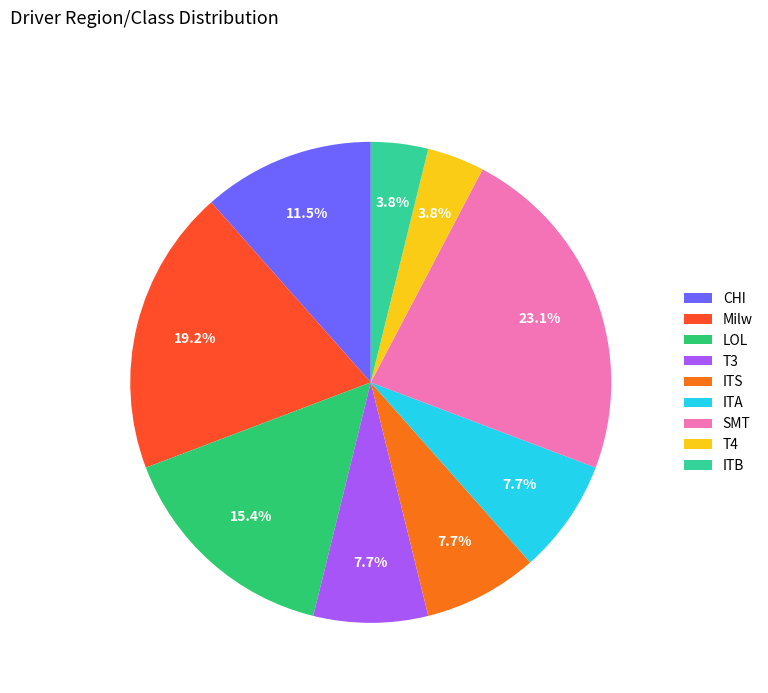

How many slices are in this pie chart?

9